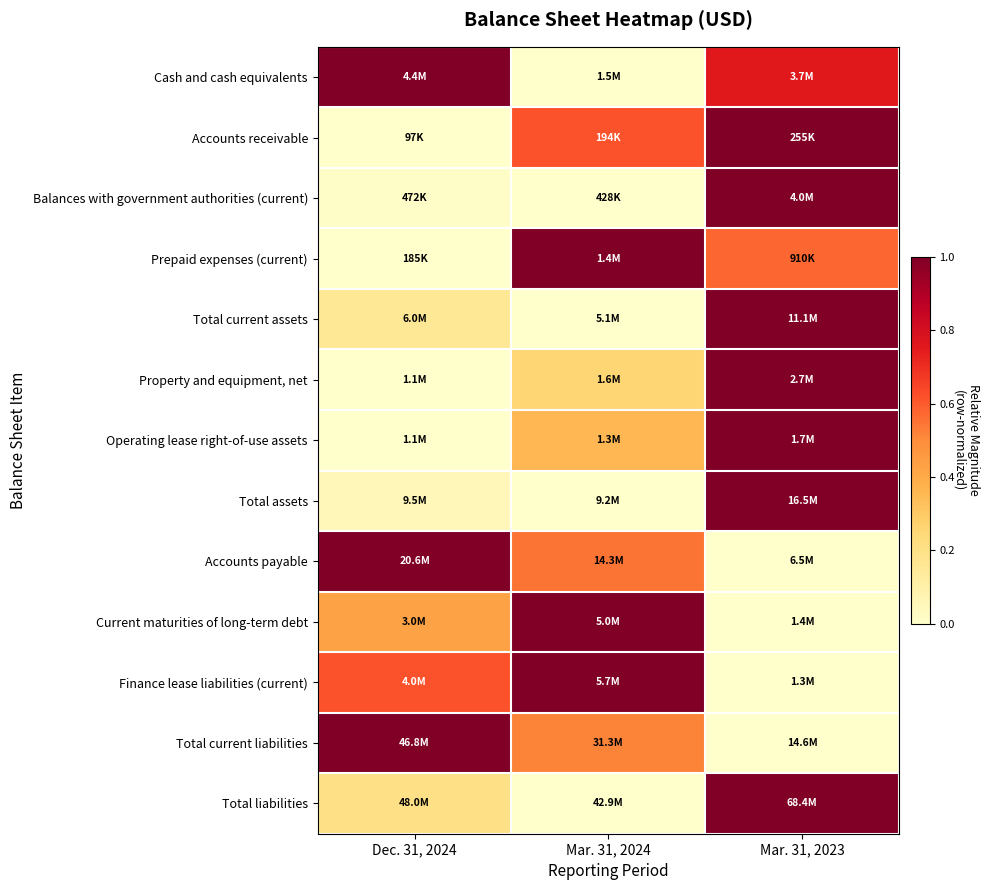

What is the spread (max minus min) of values at Mar. 31, 2023?

1.0